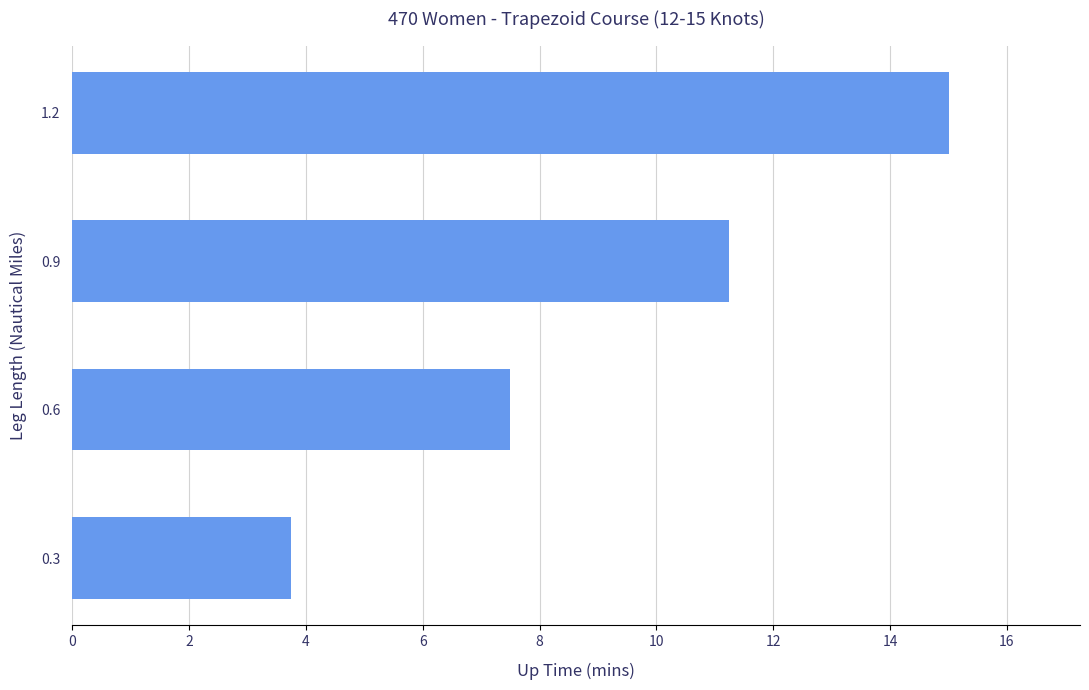

What is the difference between the maximum and second lowest values?

7.5